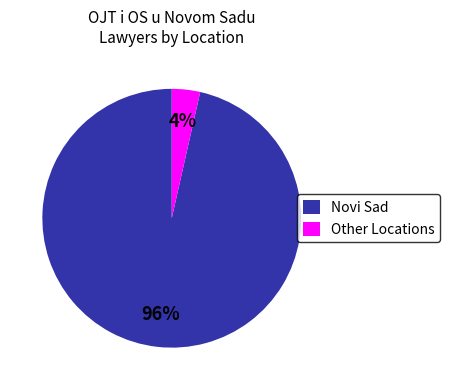

How many slices are in this pie chart?

2